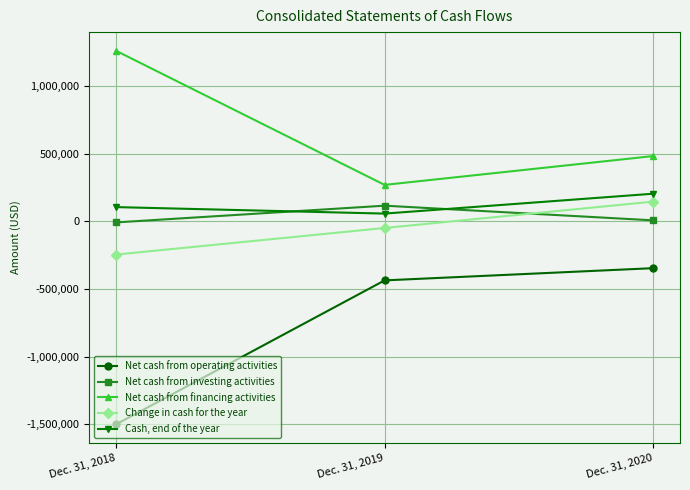

What is the greatest value displayed?

1261467